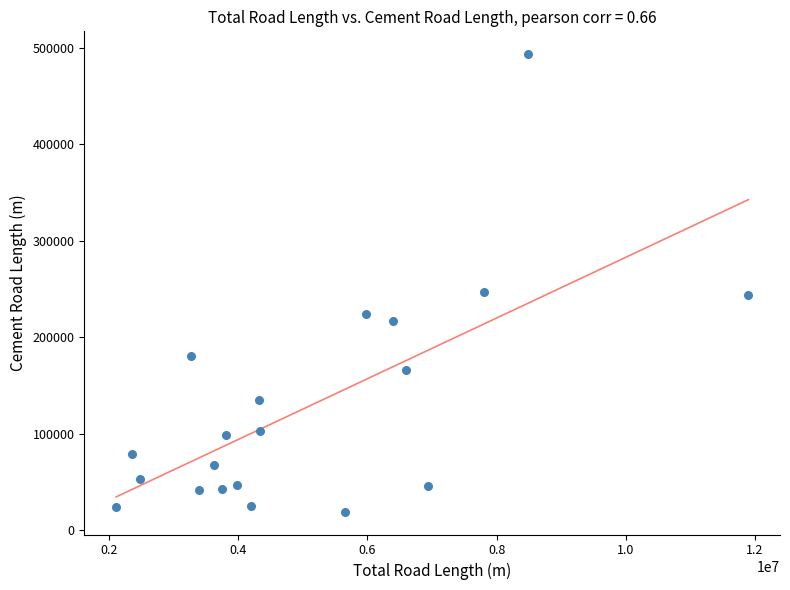

What is the range of X values (max minus min)?

9788063.0